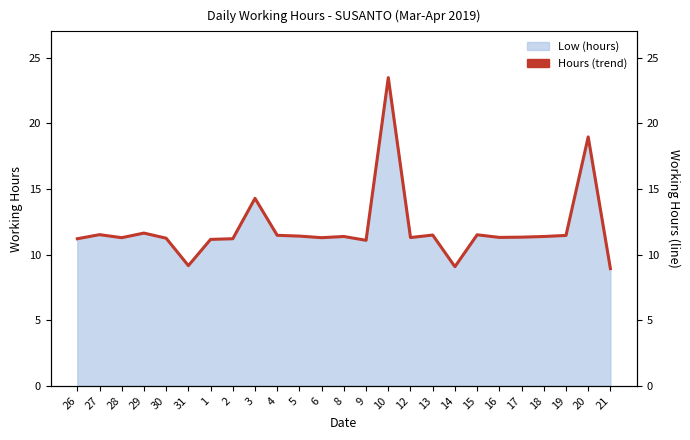

Is it true that the value at 9 is 17.0?

False